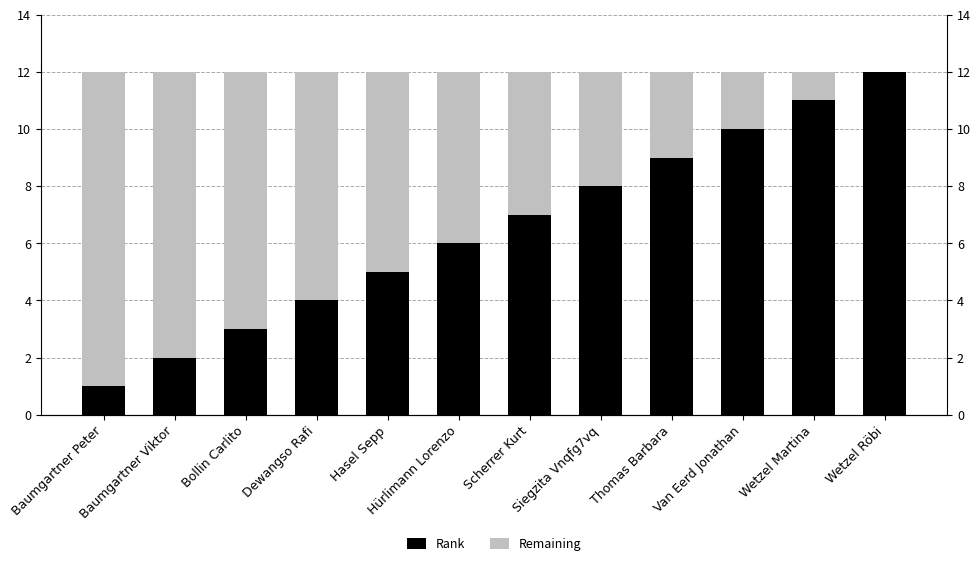

How many values in the Remaining series are below 6?

6